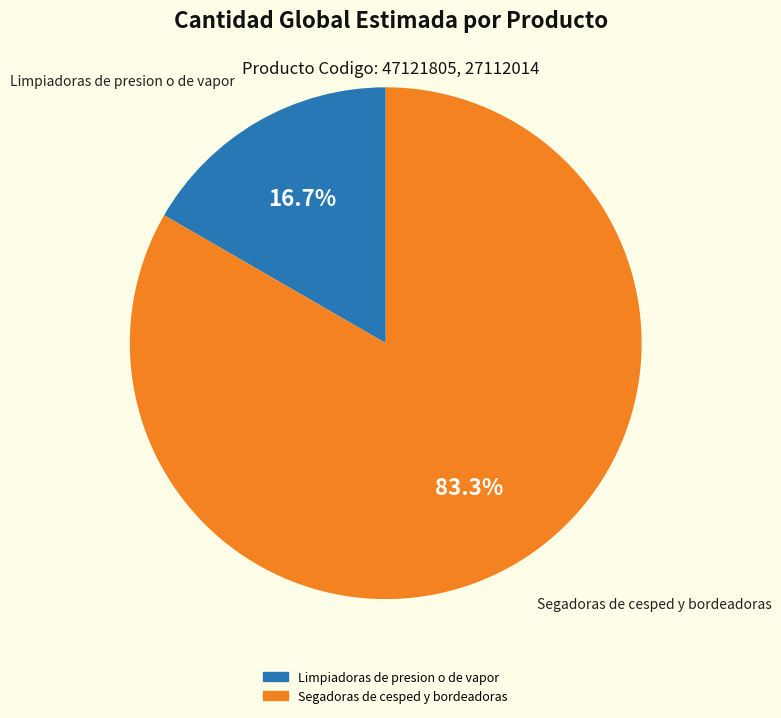

Which category has the smallest portion of the pie?

Limpiadoras de presion o de vapor